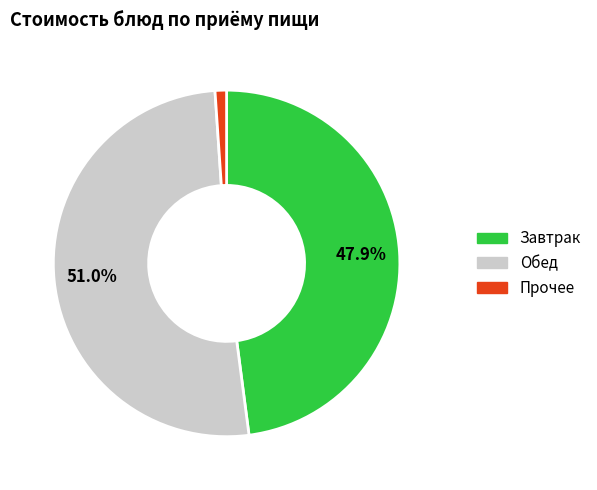

Does any single category account for the majority?

Yes